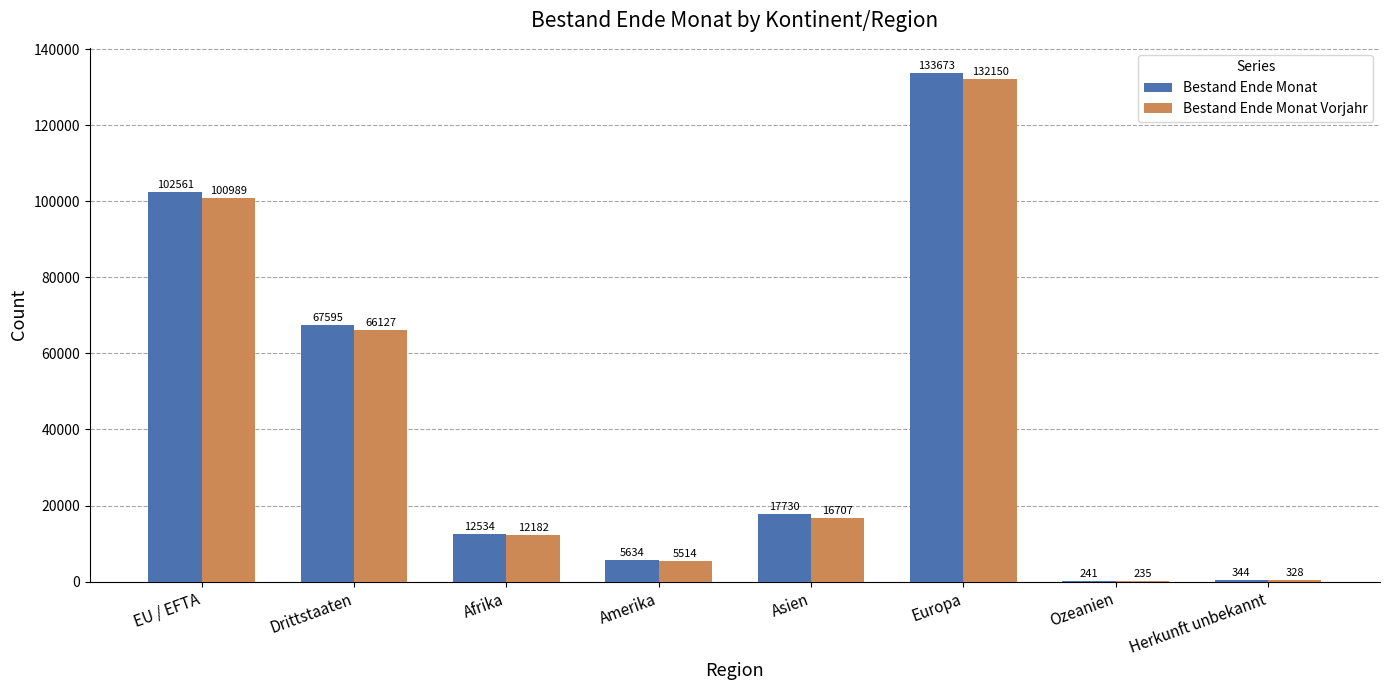

Which series has the largest total across all categories?

Bestand Ende Monat